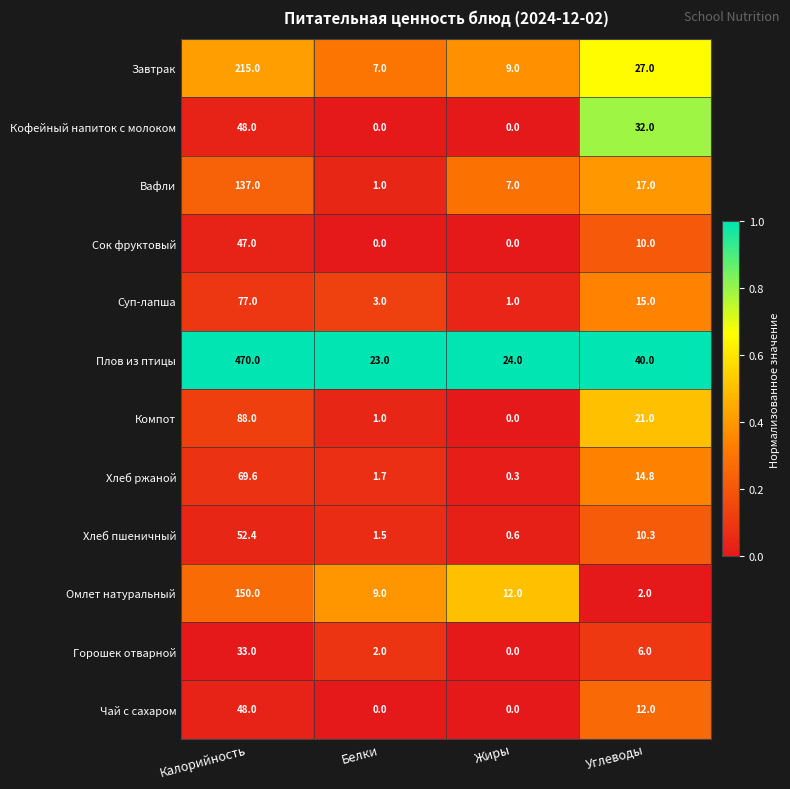

What is the maximum value shown in the chart?

470.0